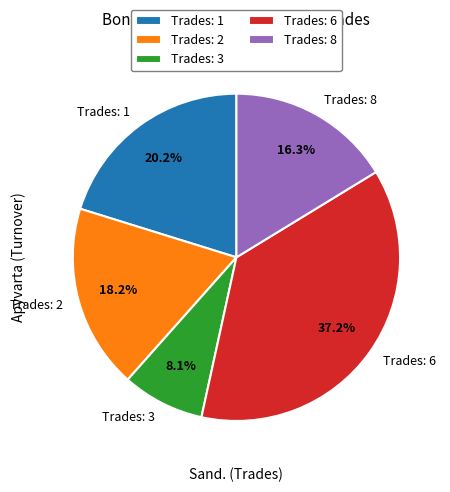

Count the number of slices in the pie.

5